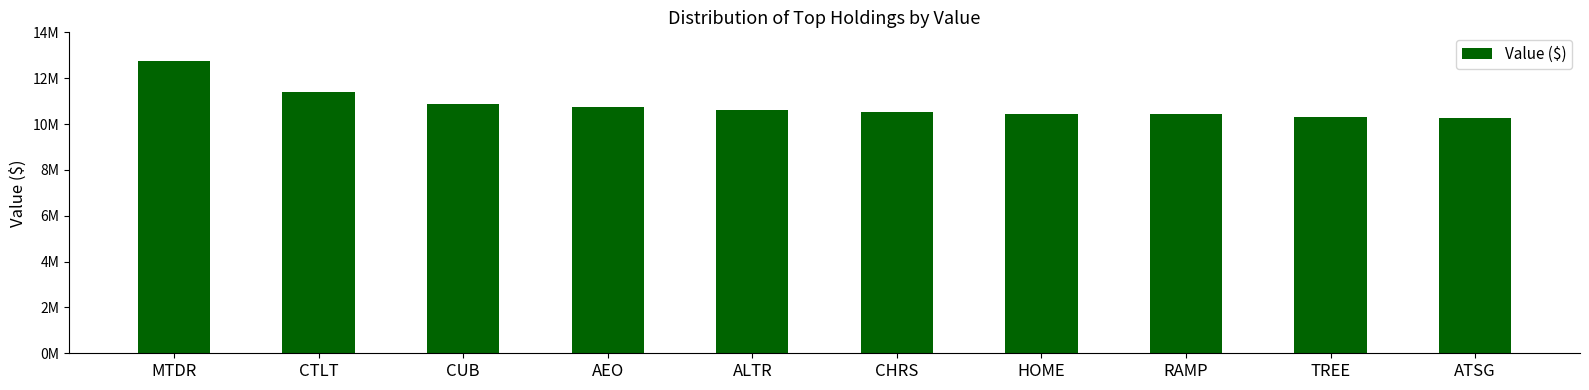

True or false: the data shows 12742000 at MTDR.

True